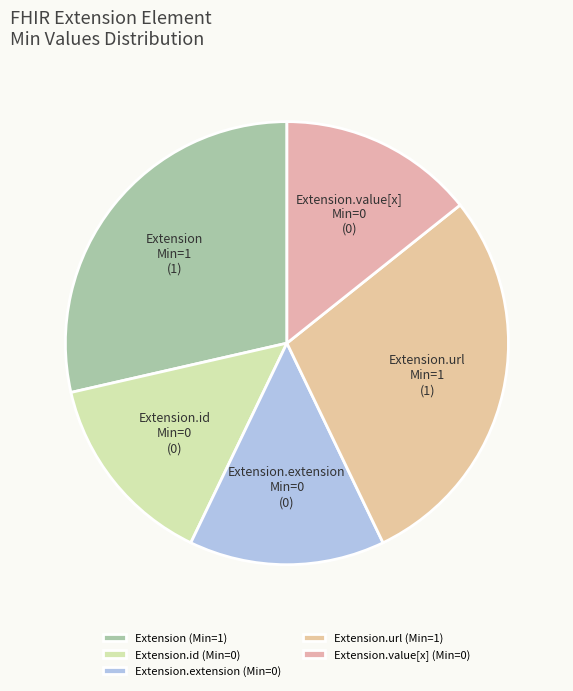

Is there any slice that represents more than half of the pie?

No